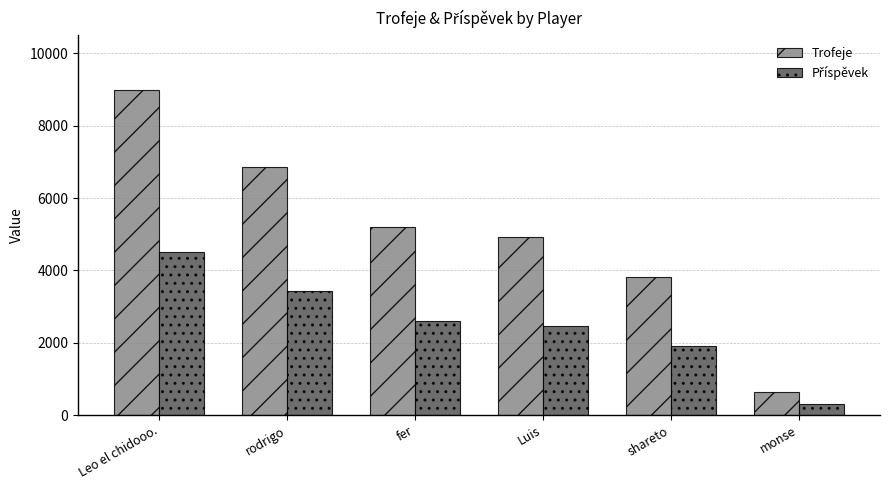

Which category has the lowest value across all series?

monse